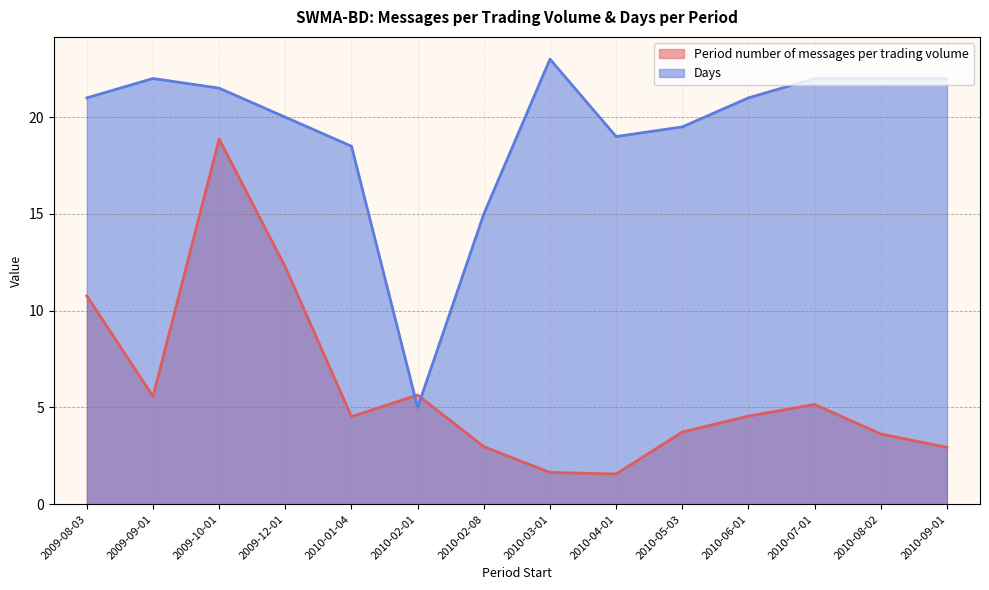

After their last crossing, which series has the higher values: Period number of messages per trading volume or Days?

Days